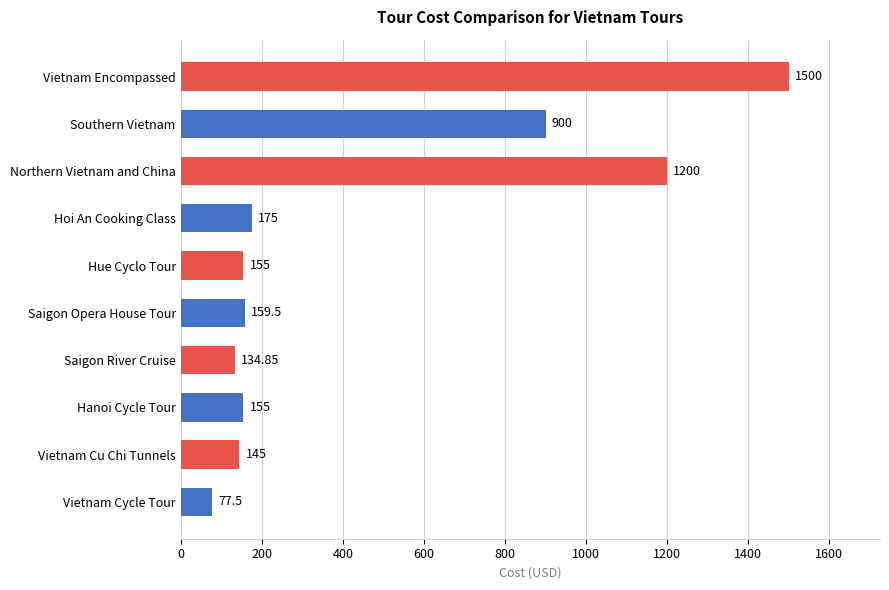

What is the smallest value displayed?

77.5